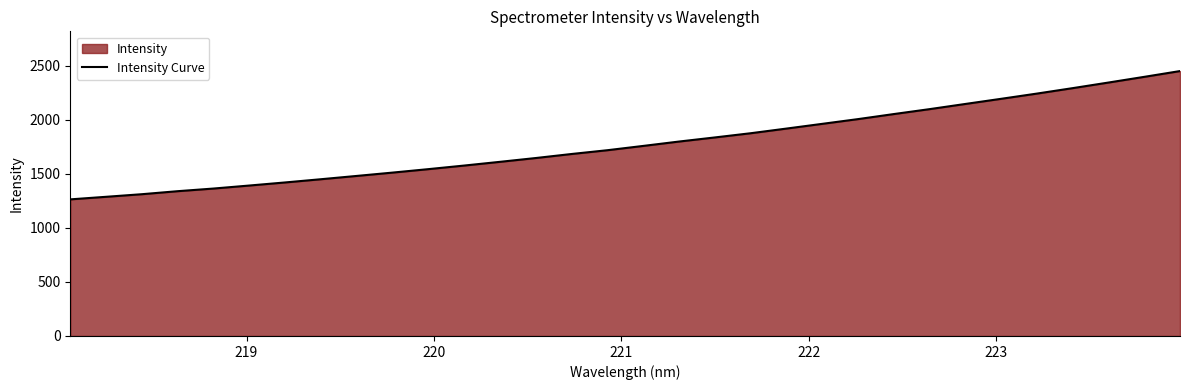

What is the greatest value displayed?

2449.2